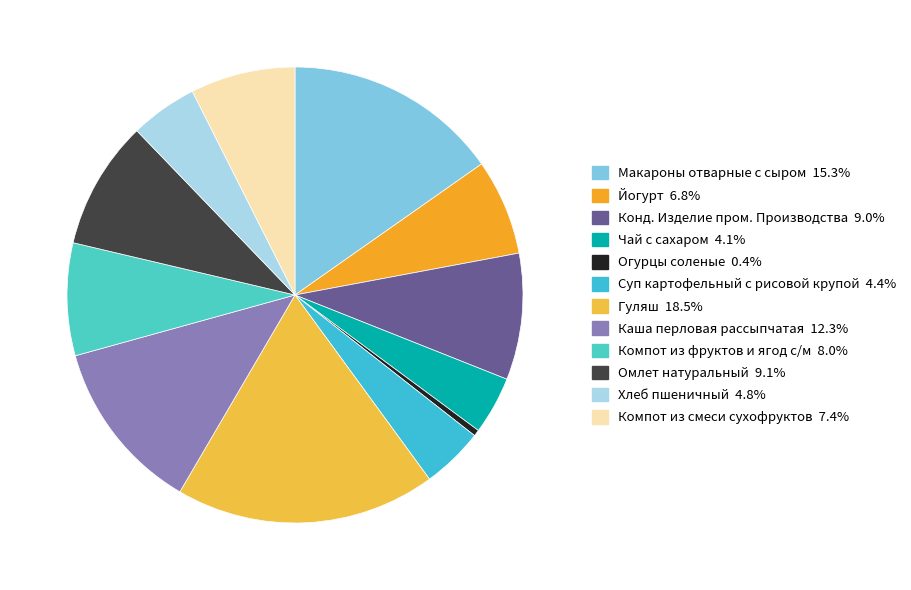

How many segments does this pie chart have?

12